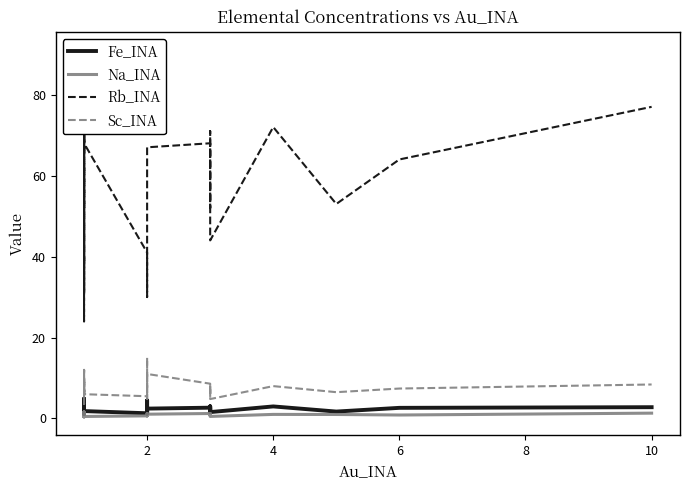

What is the value of the Rb_INA point at the 34th from the left?

52.0